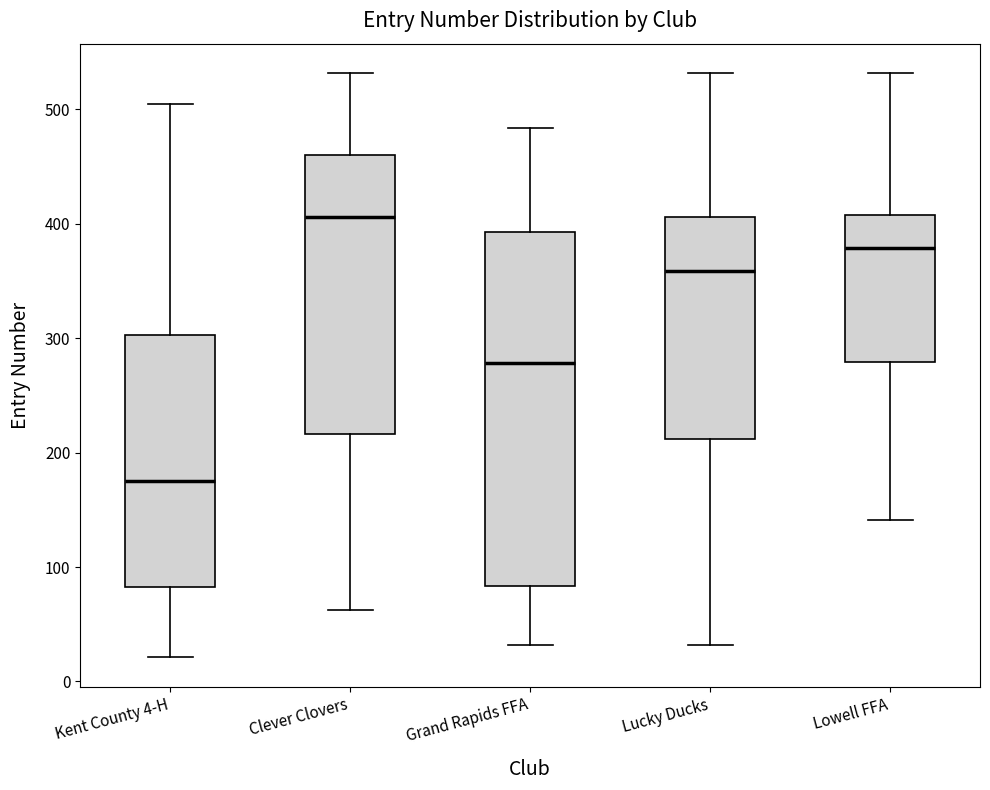

Comparing the boxes themselves (not the whiskers), which one is the tallest?

Grand Rapids FFA